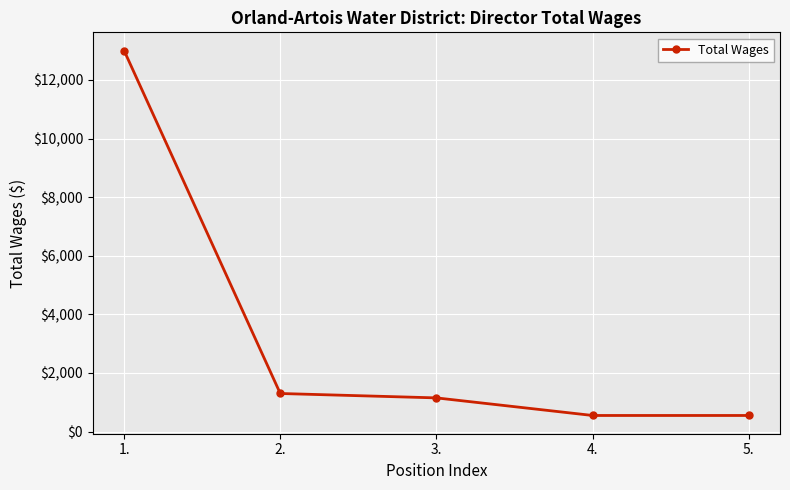

Is it true that the value at 1. is 13000?

True